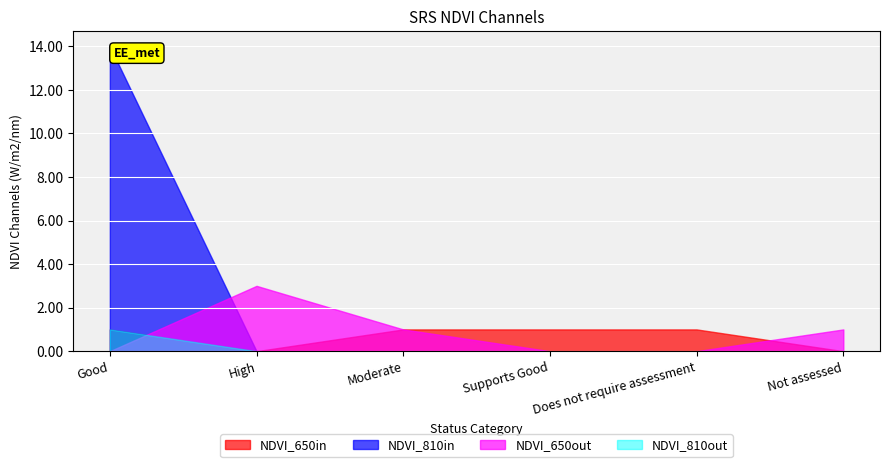

Which series has the widest spread of values?

NDVI_810in